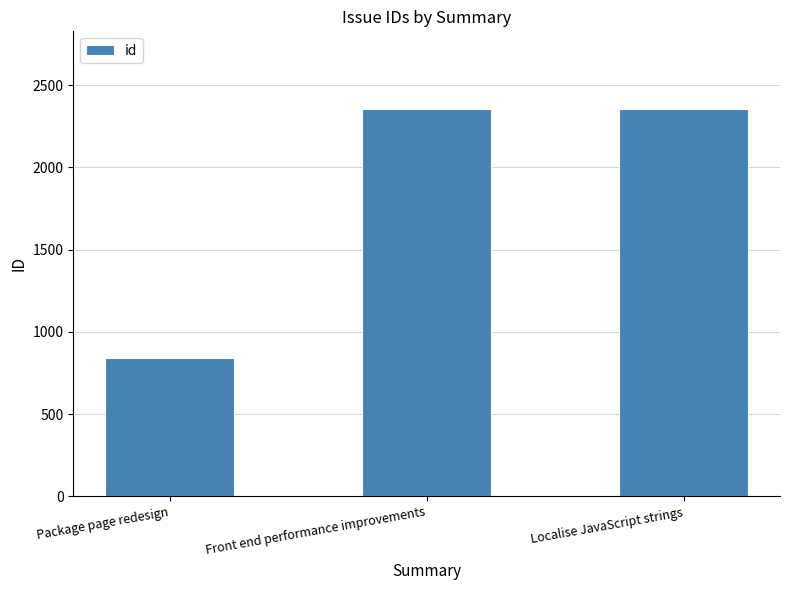

What is the smallest value displayed?

839